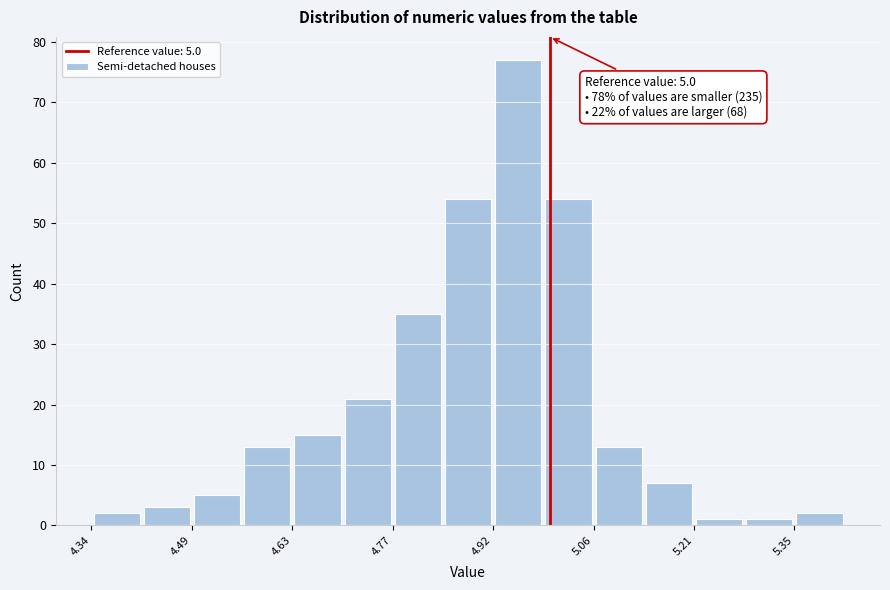

Read against the x-axis, roughly where is the centre of the tallest bar?

4.96